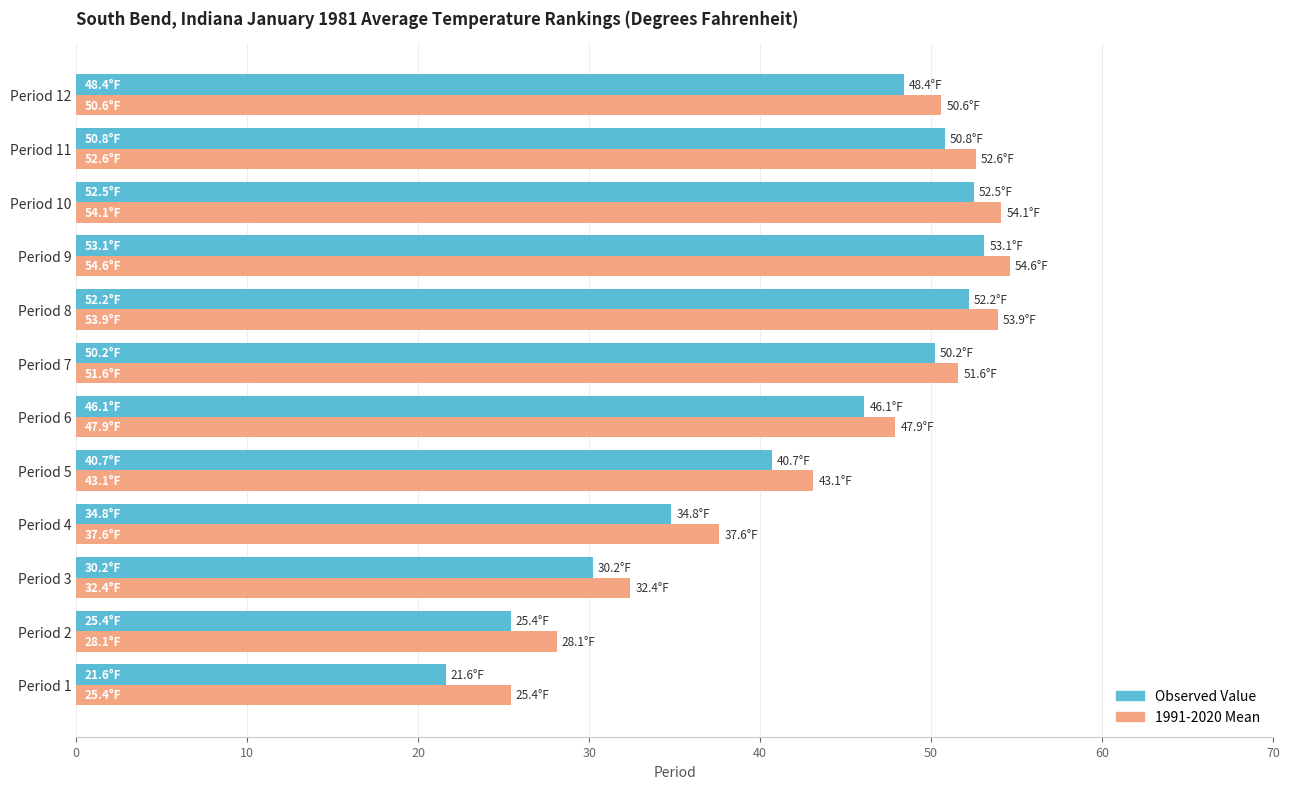

At which label is Observed Value closest to 37?

Period 4